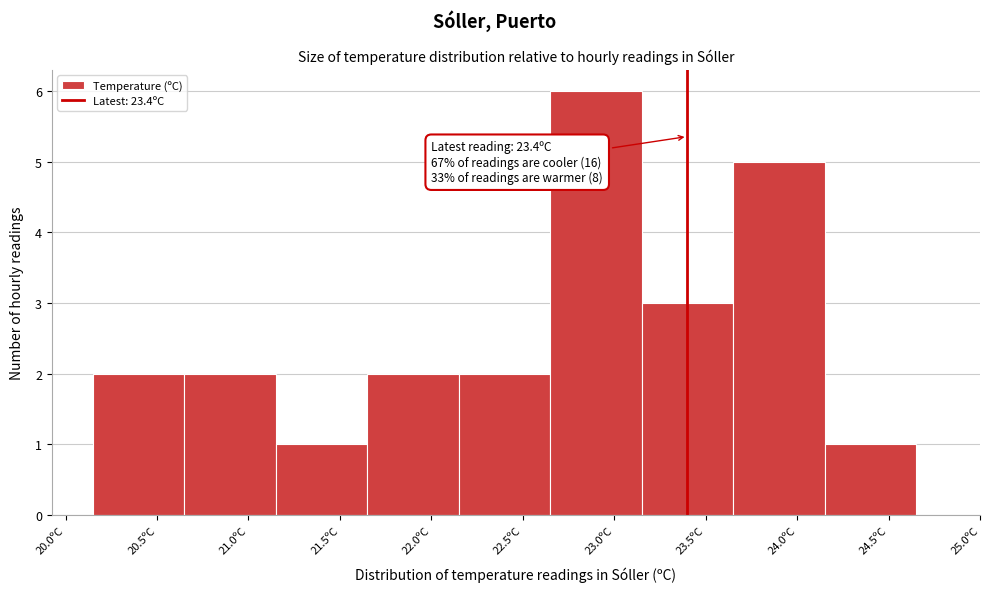

Which range on the x-axis has the tallest bar?

22.65 to 23.15